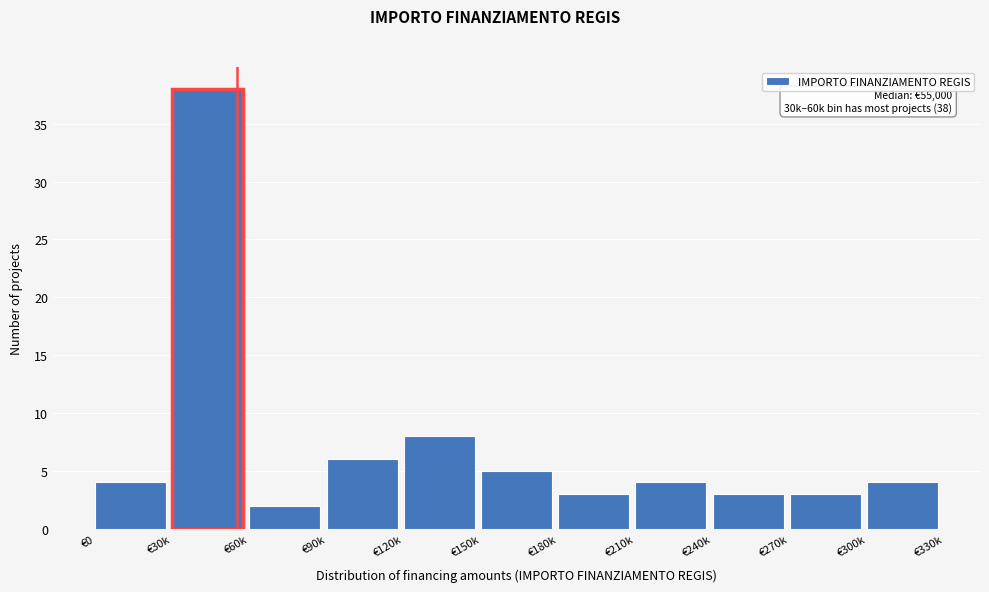

Reading left to right, list all the values displayed in this chart.

4	38	2	6	8	5	3	4	3	3	4